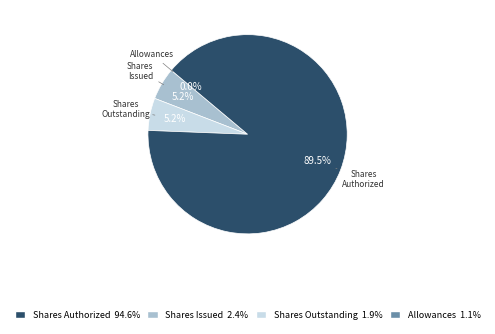

Is there any slice that represents more than half of the pie?

Yes